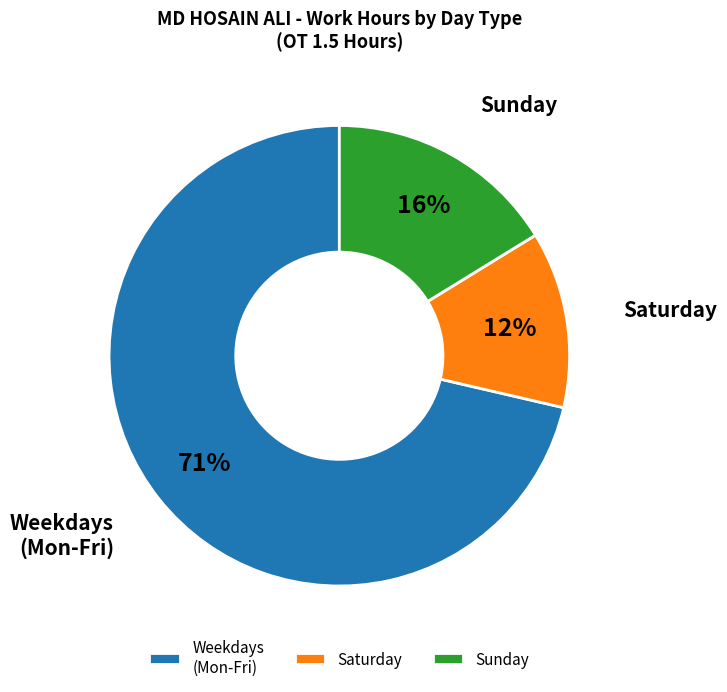

Which has a higher value, Saturday or Weekdays (Mon-Fri)?

Weekdays (Mon-Fri)